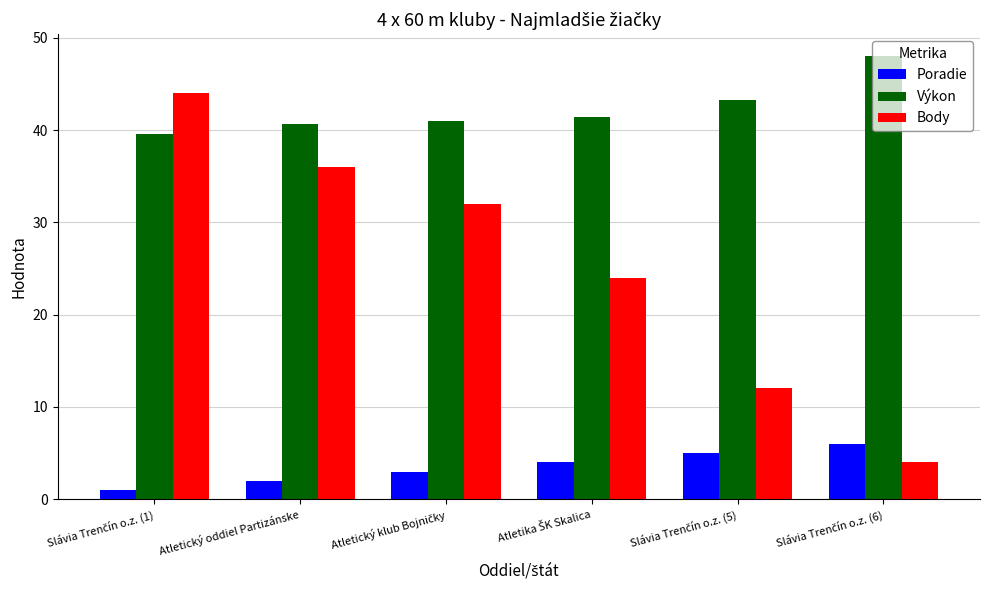

Rank the series by their average value, from highest to lowest.

Výkon, Body, Poradie